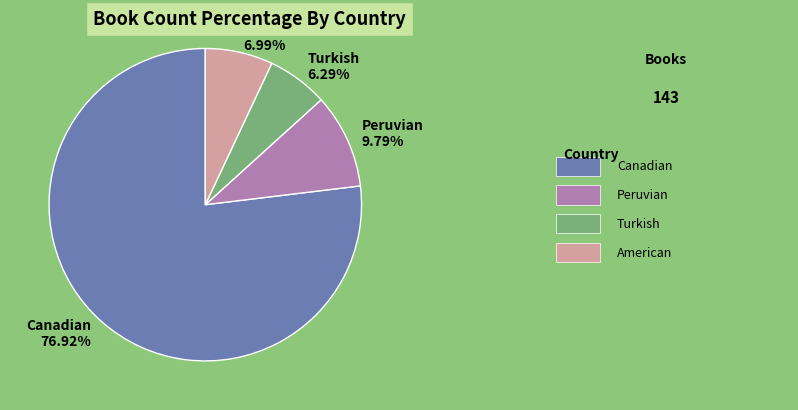

Does Peruvian account for over 50% of the chart?

No